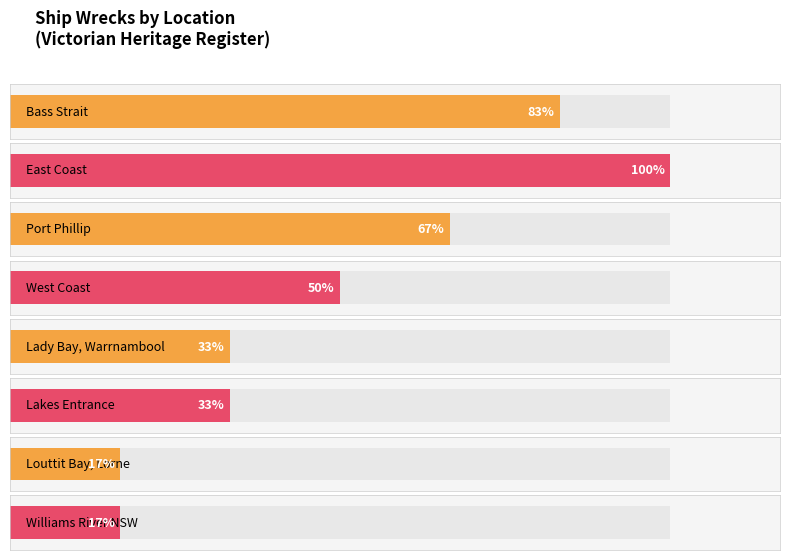

The chart shows a value of 1 at Between Cape Schanck and Point Nepean. True or false?

False